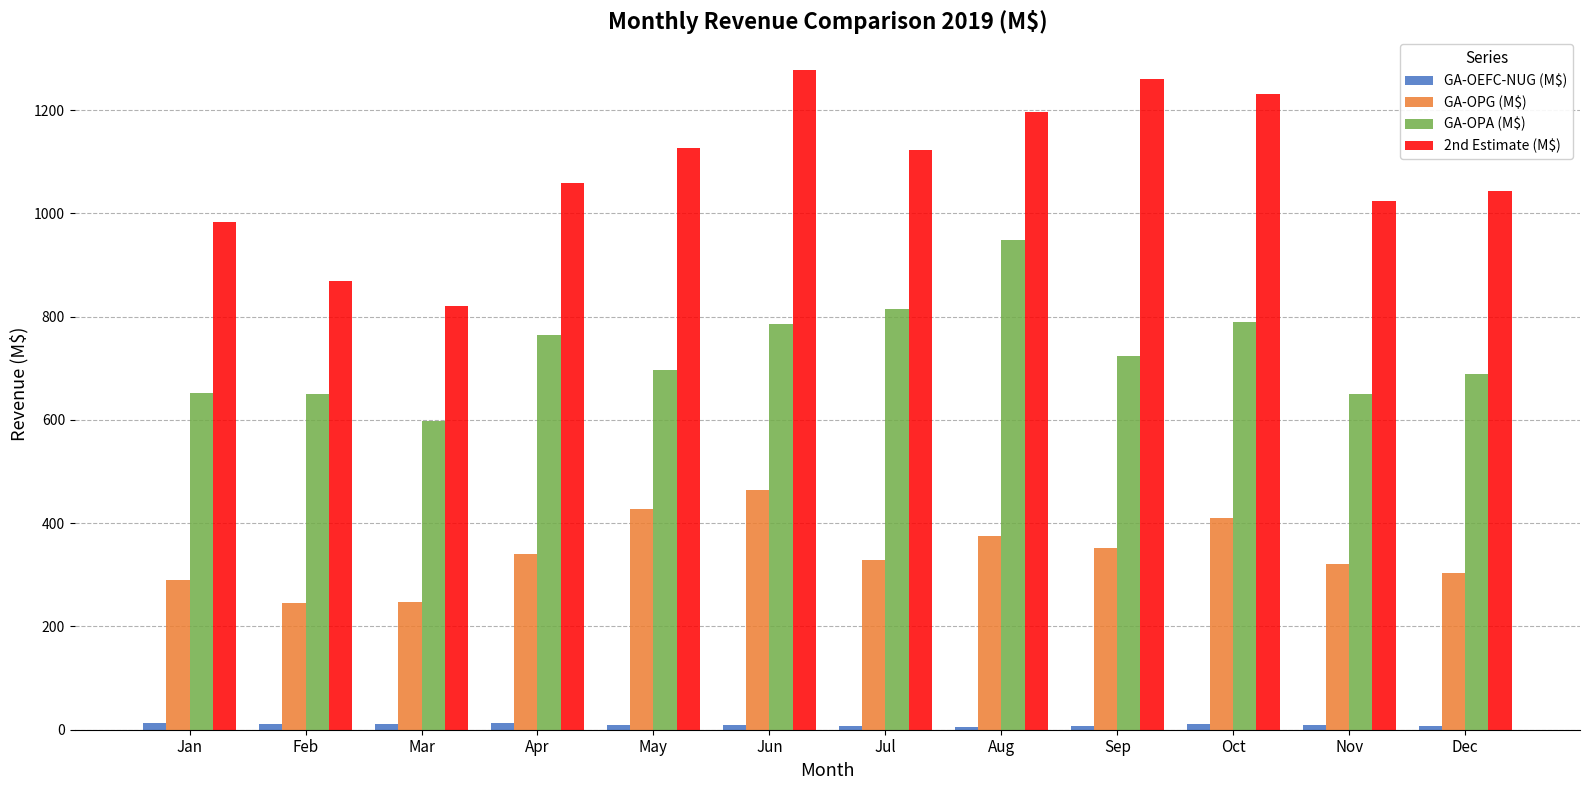

Which series has the largest total across all categories?

2nd Estimate (M$)